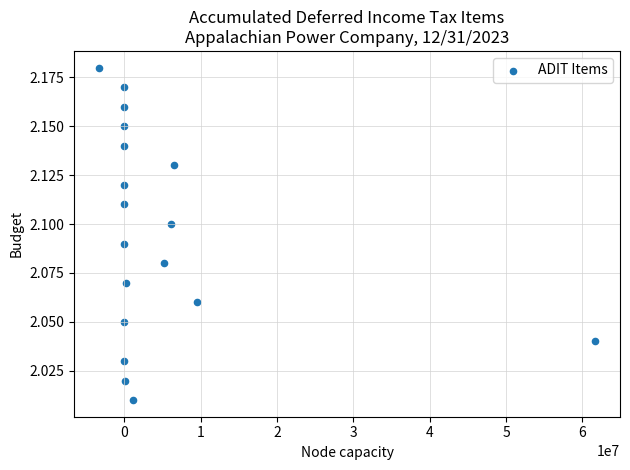

What is the range of X values (max minus min)?

64986951.3